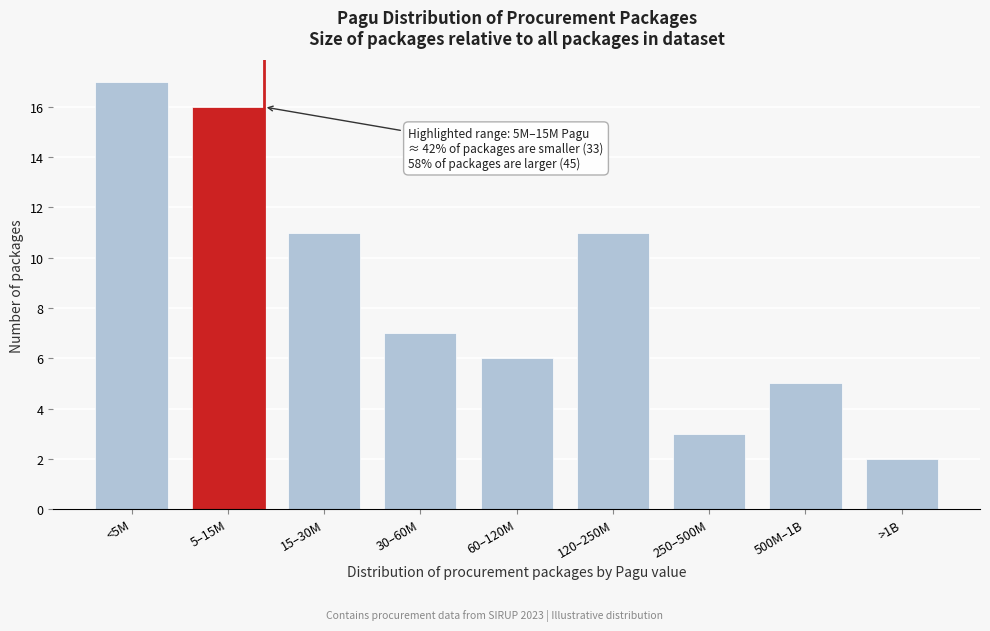

Reading left to right, list all the values displayed in this chart.

<5M=17	5–15M=16	15–30M=11	30–60M=7	60–120M=6	120–250M=11	250–500M=3	500M–1B=5	>1B=2